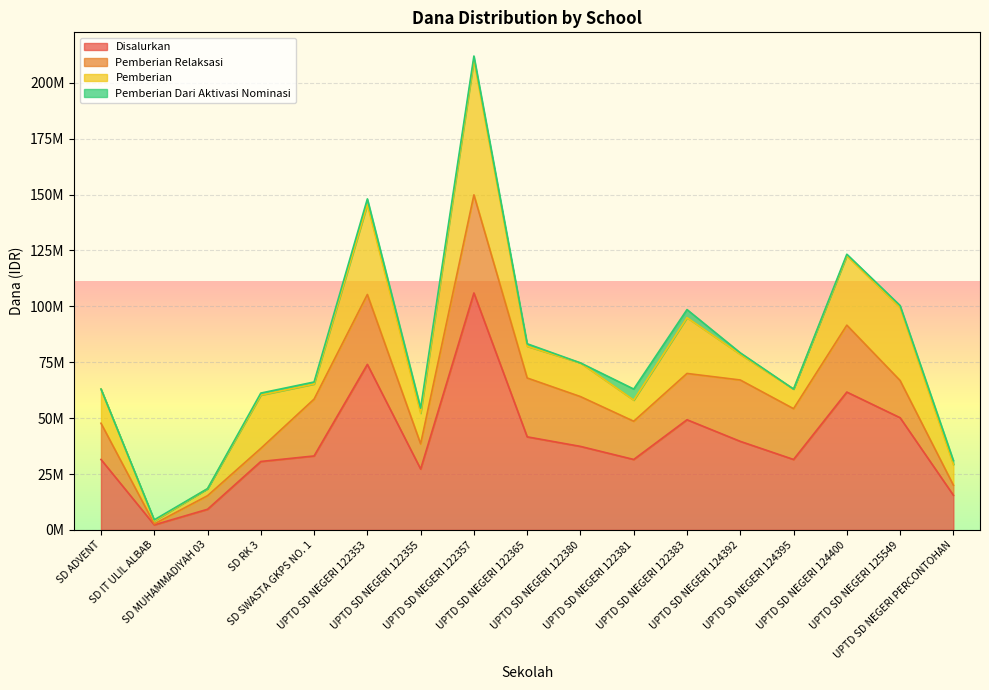

What are all the series names shown in the legend?

Disalurkan, Pemberian Relaksasi, Pemberian, Pemberian Dari Aktivasi Nominasi